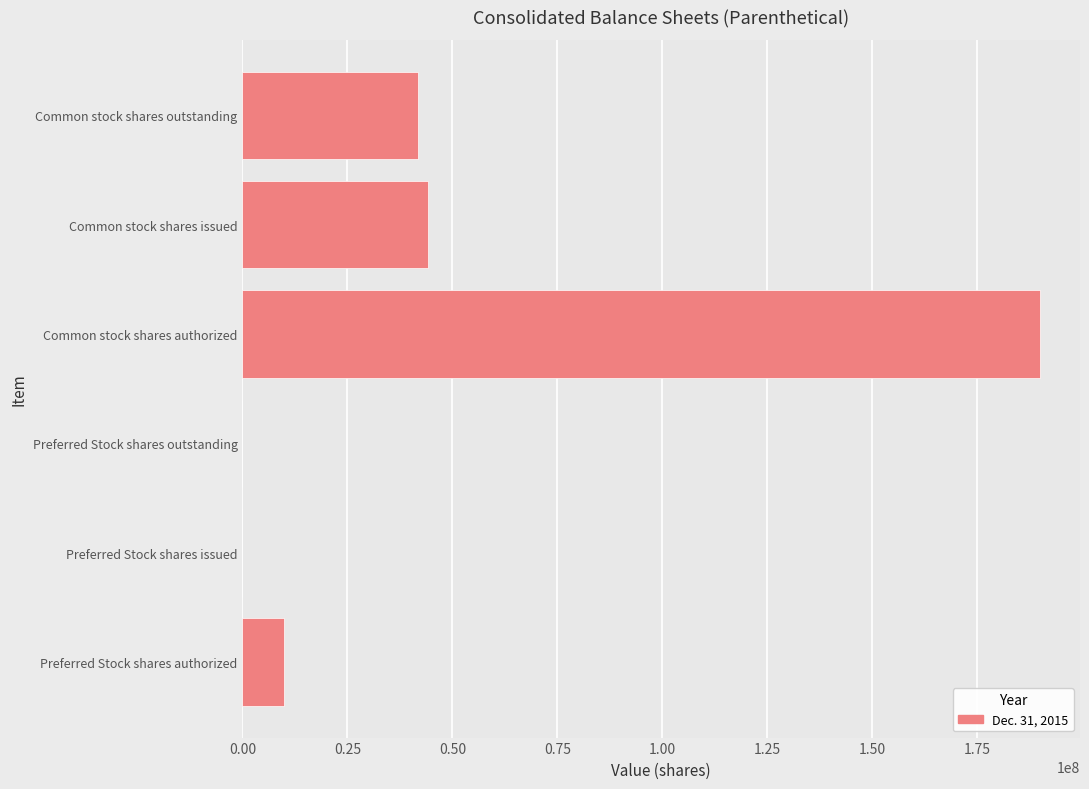

True or false: the data shows 71062124 at Preferred Stock shares outstanding.

False